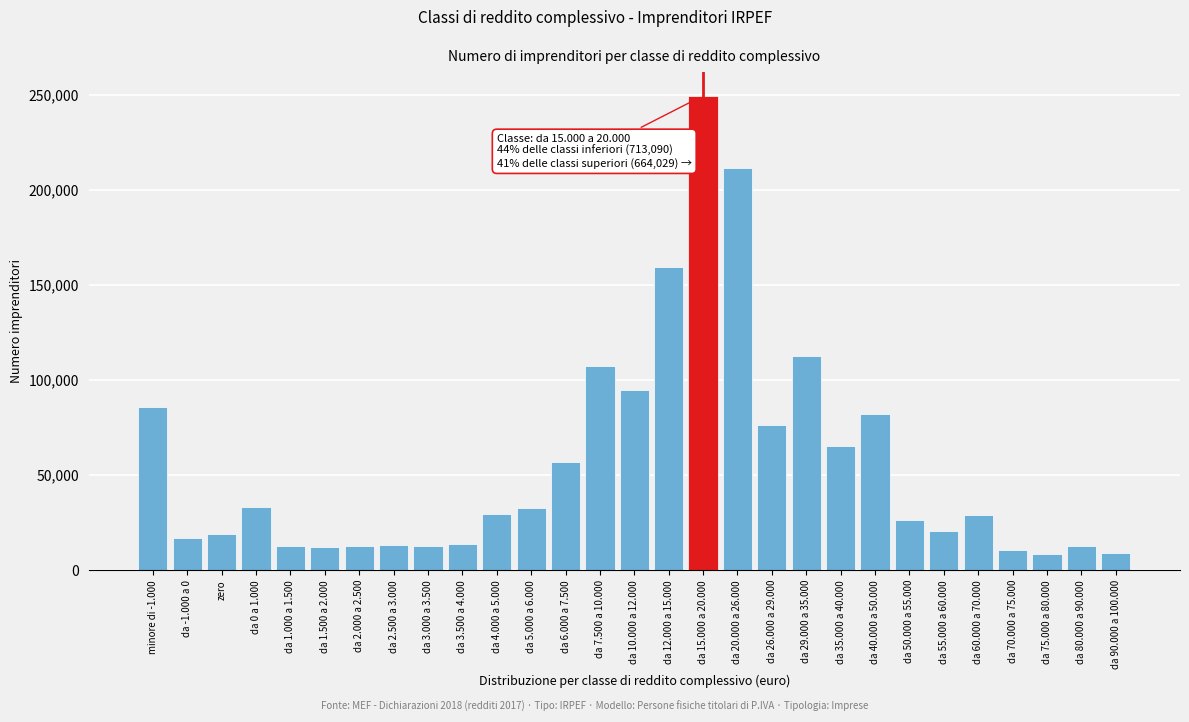

Is it true that the value at da 15.000 a 20.000 is 249520?

True